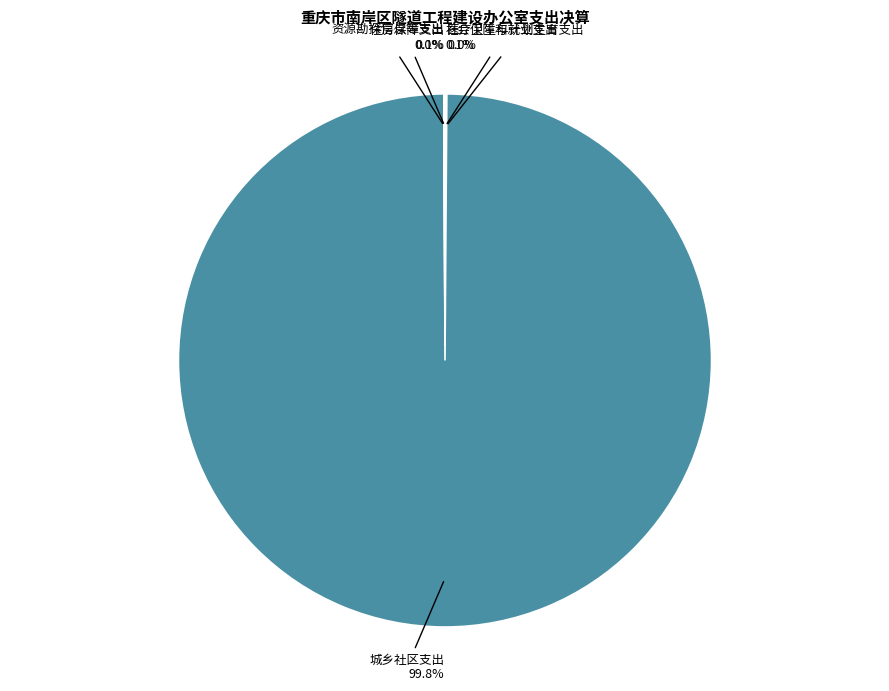

What portion of the pie excludes 城乡社区支出?

0.2%